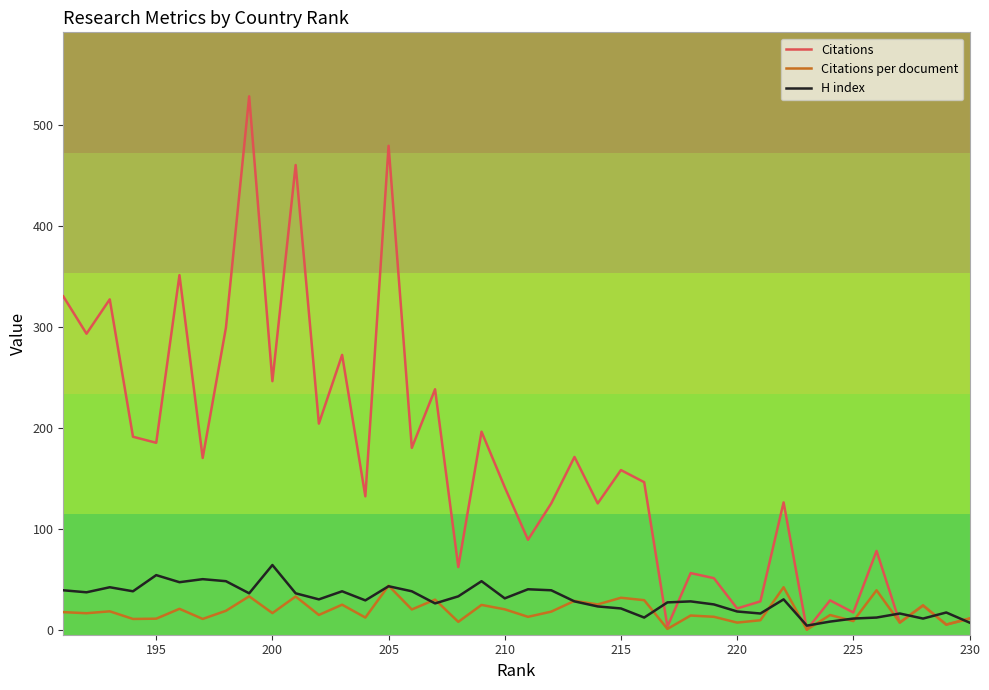

True or false: H index has more than 1 points higher than both neighbors.

True